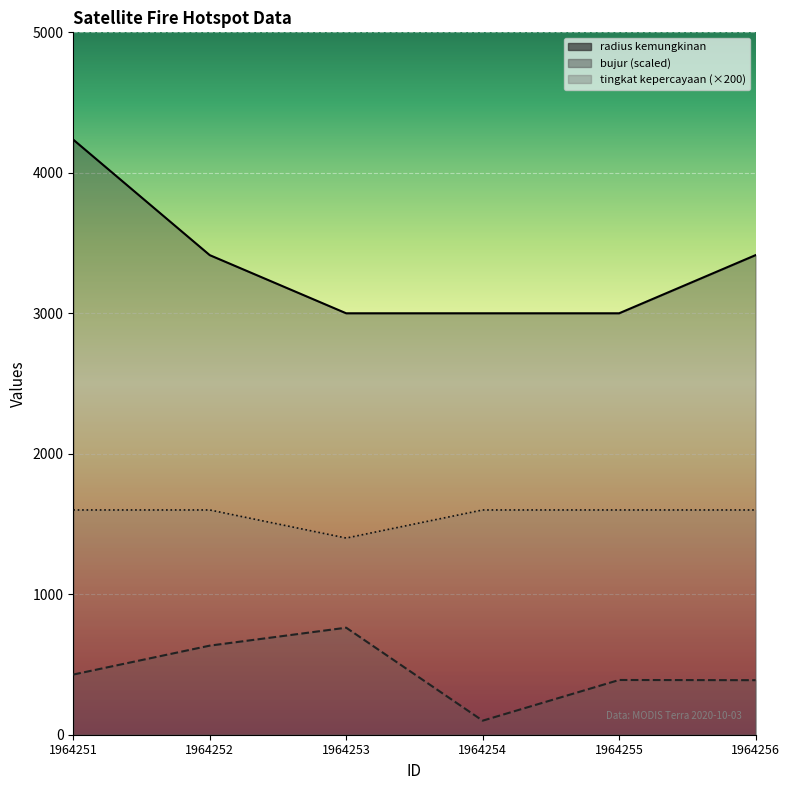

Reading left to right, extract all data points from this chart.

radius kemungkinan: 1964251=4236.0	1964252=3414.0	1964253=3000.0	1964254=3000.0	1964255=3000.0	1964256=3414.0
tingkat kepercayaan: 1964251=1600.0	1964252=1600.0	1964253=1400.0	1964254=1600.0	1964255=1600.0	1964256=1600.0
bujur: 1964251=428.3	1964252=634.1	1964253=761.8	1964254=100.0	1964255=389.6	1964256=388.3